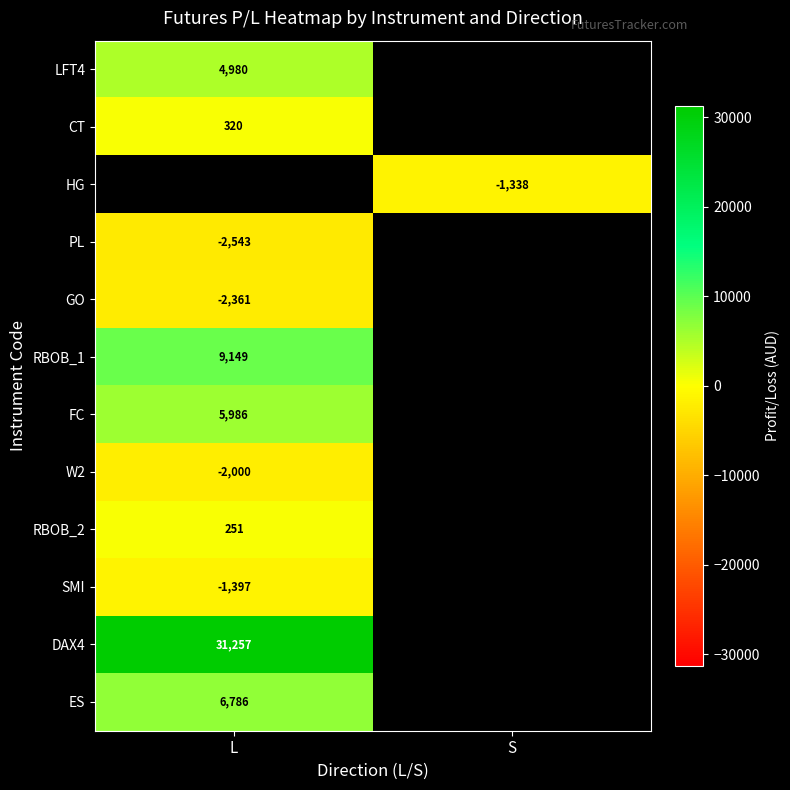

The value of LFT4 at L is 7920. True or false?

False